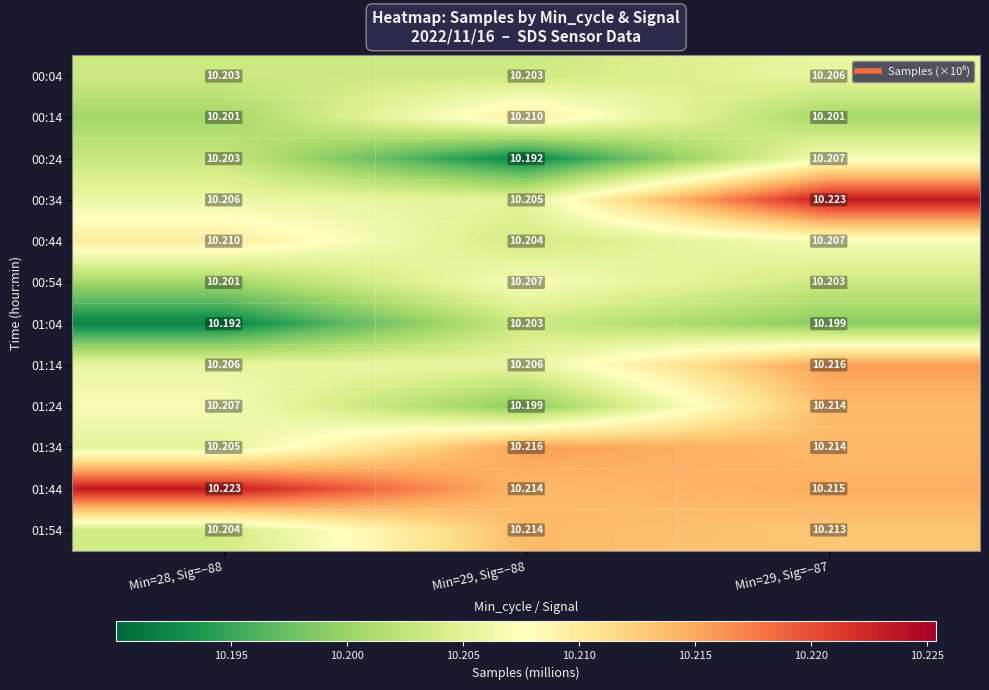

Is the value of 00:14 at Min=29, Sig=−88 greater than the value of 01:14 at Min=29, Sig=−88?

Yes